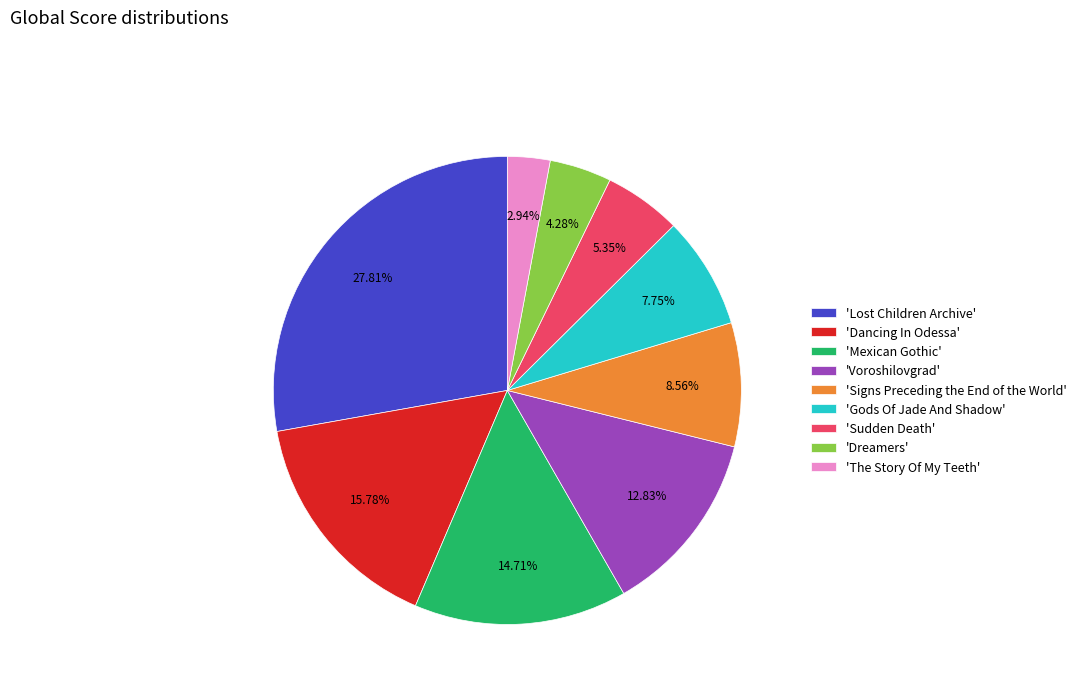

Does 'Sudden Death' account for over 50% of the chart?

No